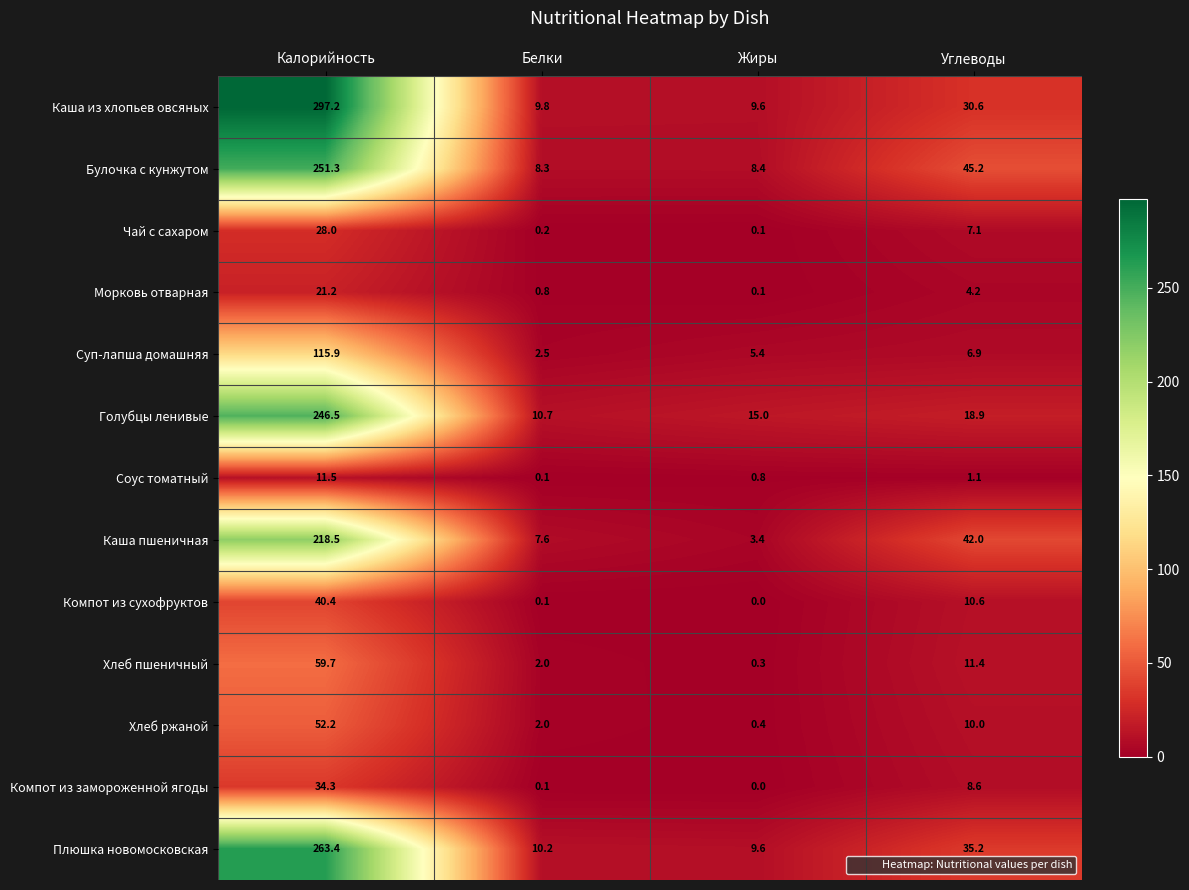

What is the total value across all series at Калорийность?

1640.1